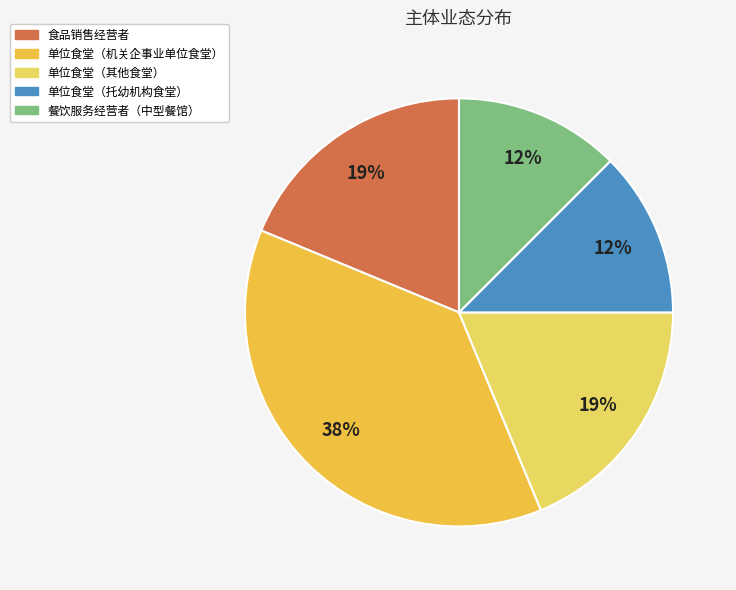

To the nearest percent, what is the average slice percentage?

20%